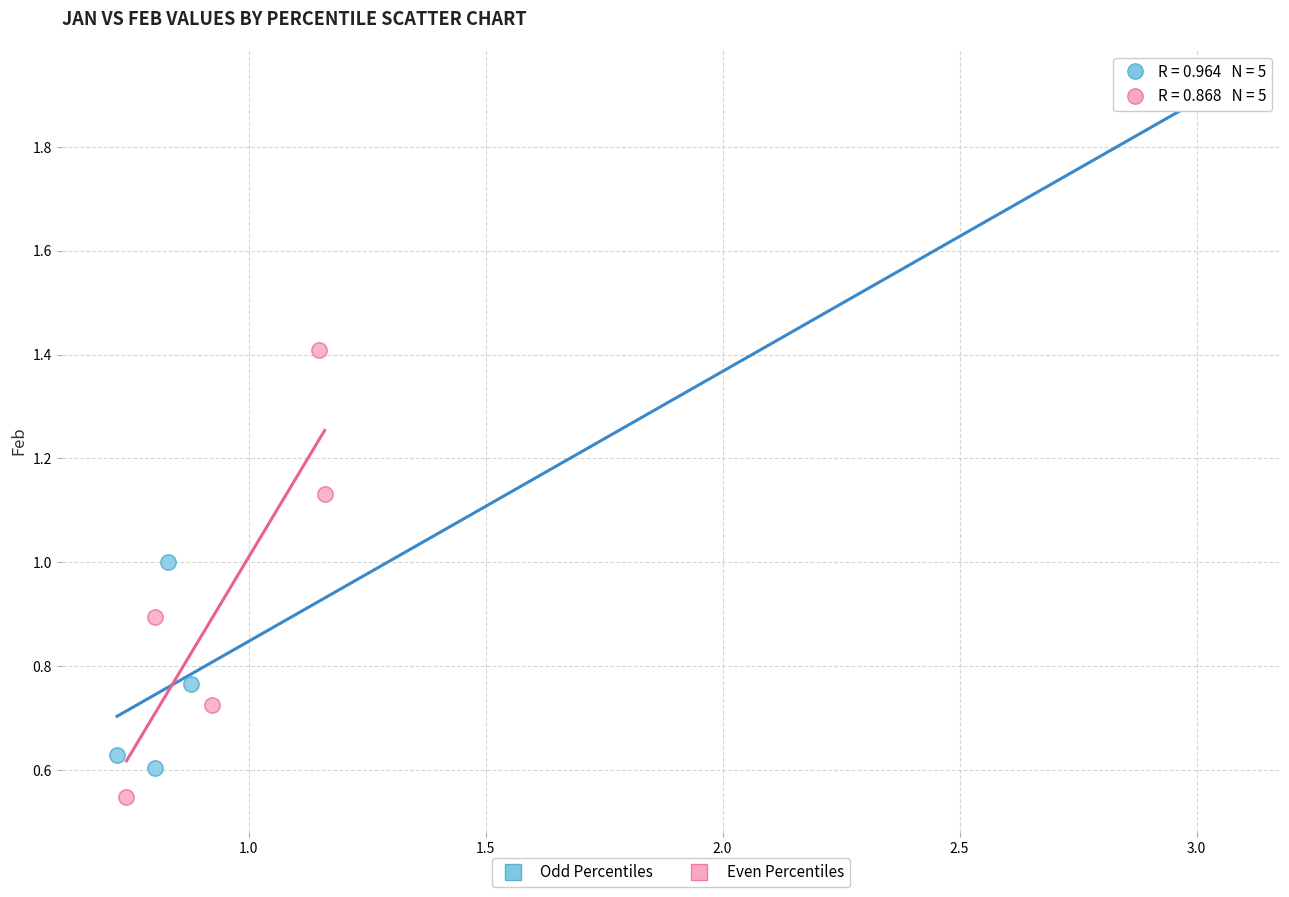

Which series contains the highest Y value?

Odd Percentiles